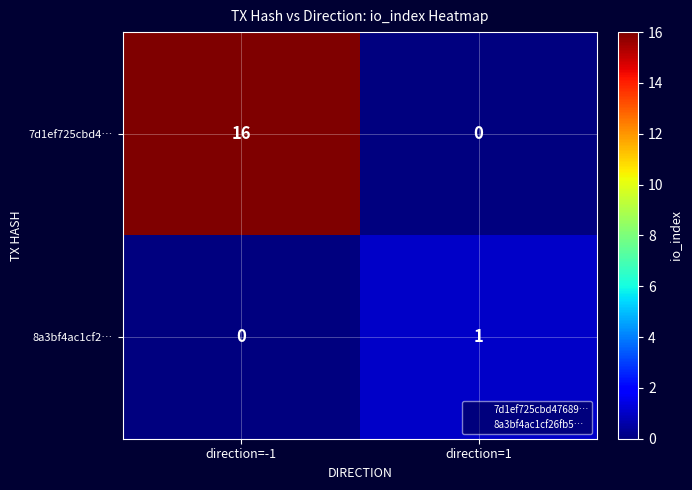

Is the value of 8a3bf4ac1cf2… at direction=1 greater than the value of 7d1ef725cbd4… at direction=1?

Yes